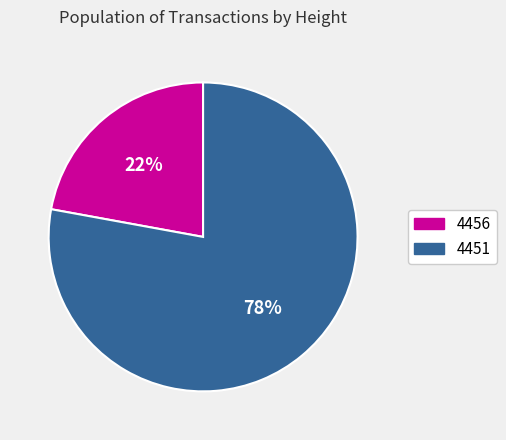

To the nearest percent, what percentage of the pie is 4451?

78%